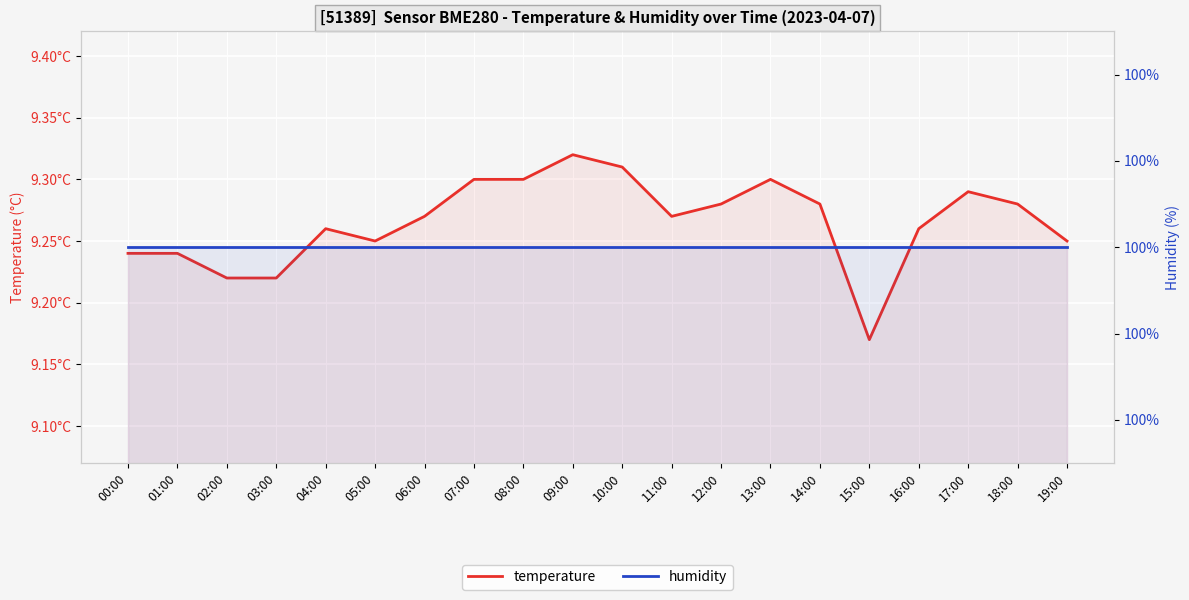

Which series has the largest range (max minus min)?

temperature